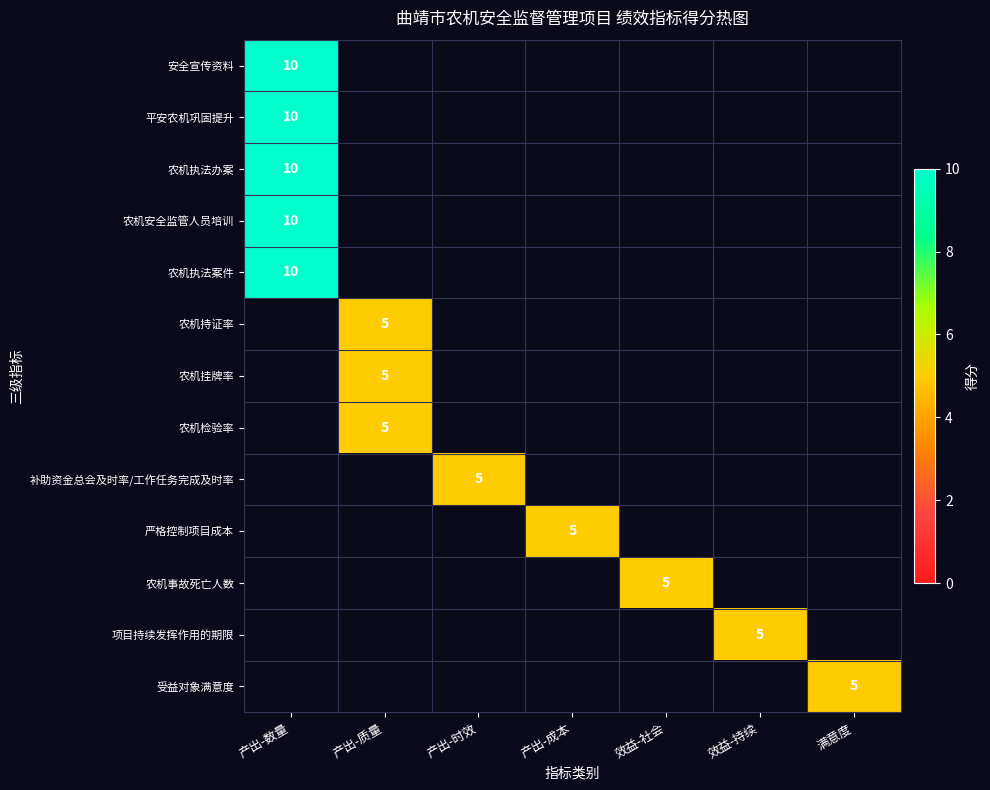

Is it true that 平安农机巩固提升 equals 10 at 产出-数量?

True